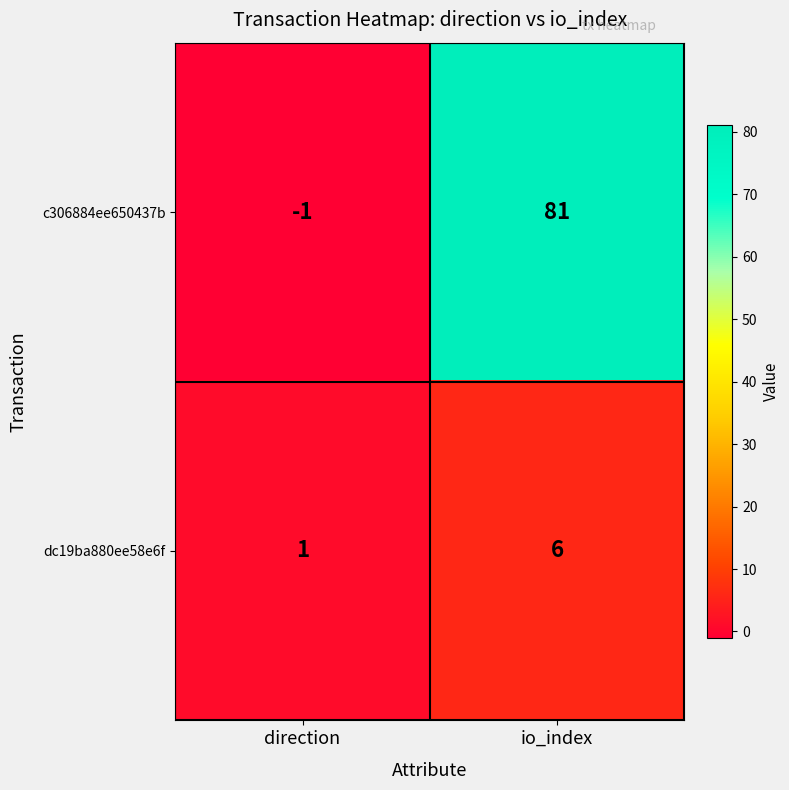

Which series changed the most between direction and io_index?

c306884ee650437b